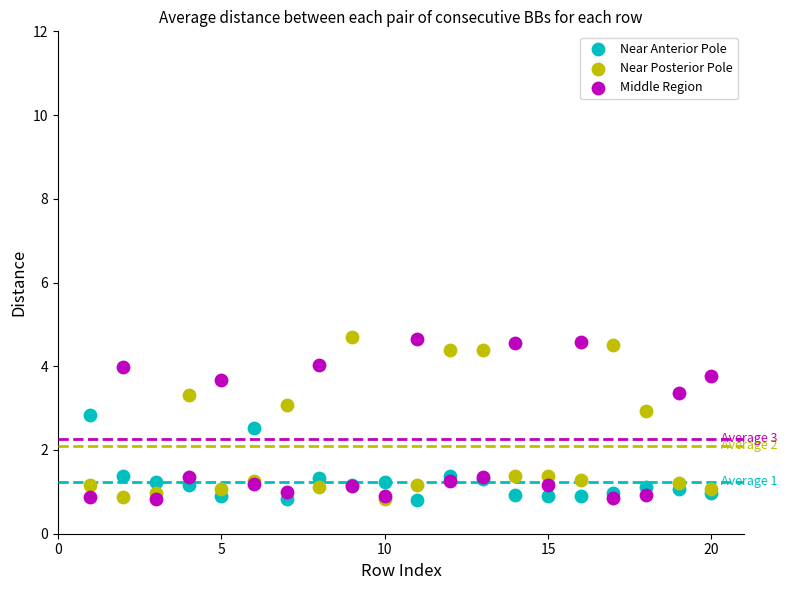

What are all the series names shown in the legend?

Near Anterior Pole, Near Posterior Pole, Middle Region